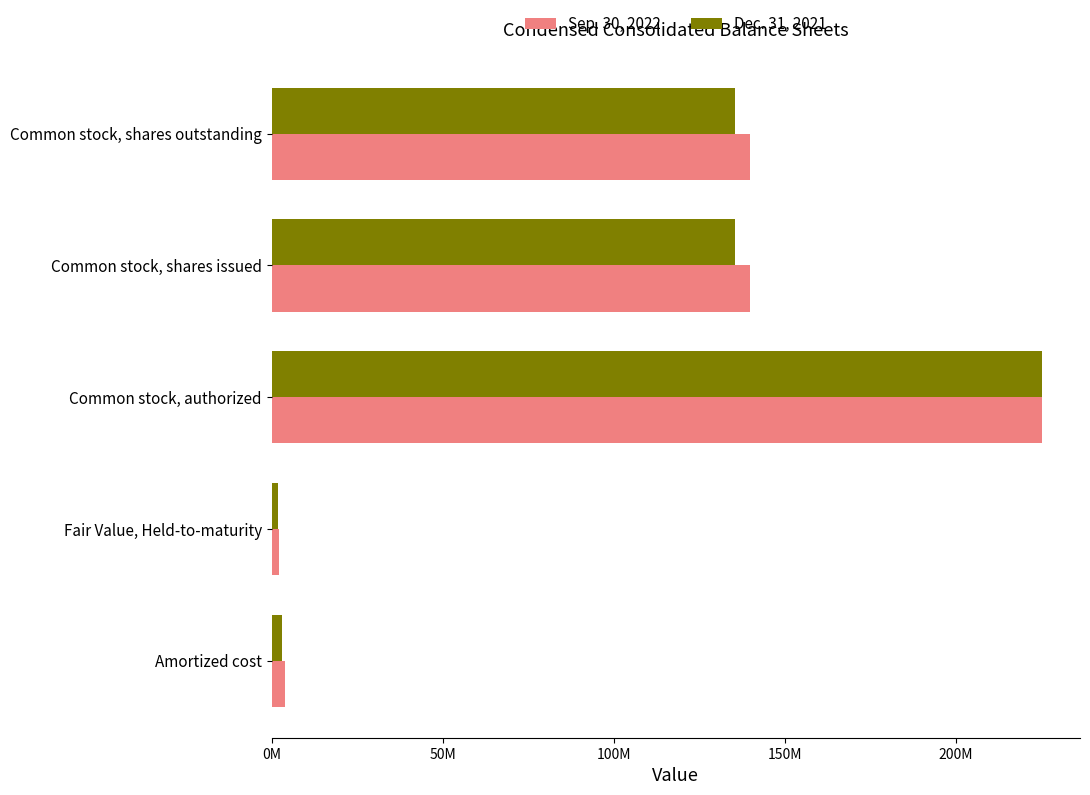

Reading left to right, extract all data points from this chart.

Sep. 30, 2022: 3862216	2150988	225000000	139805445	139805445
Dec. 31, 2021: 3185249	1921693	225000000	135526025	135526025